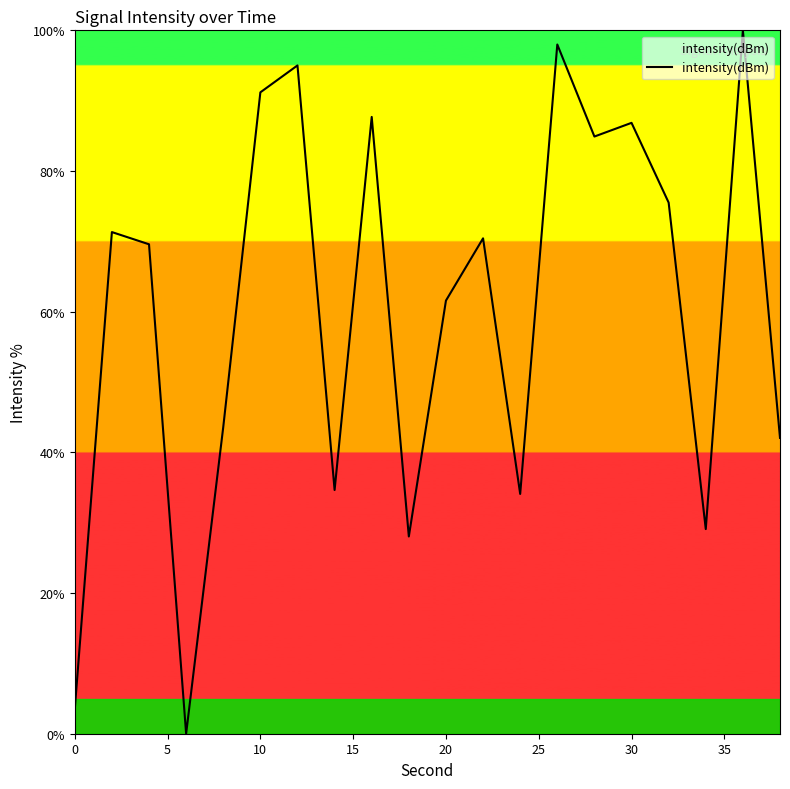

What is the difference between the maximum and minimum values?

100.0